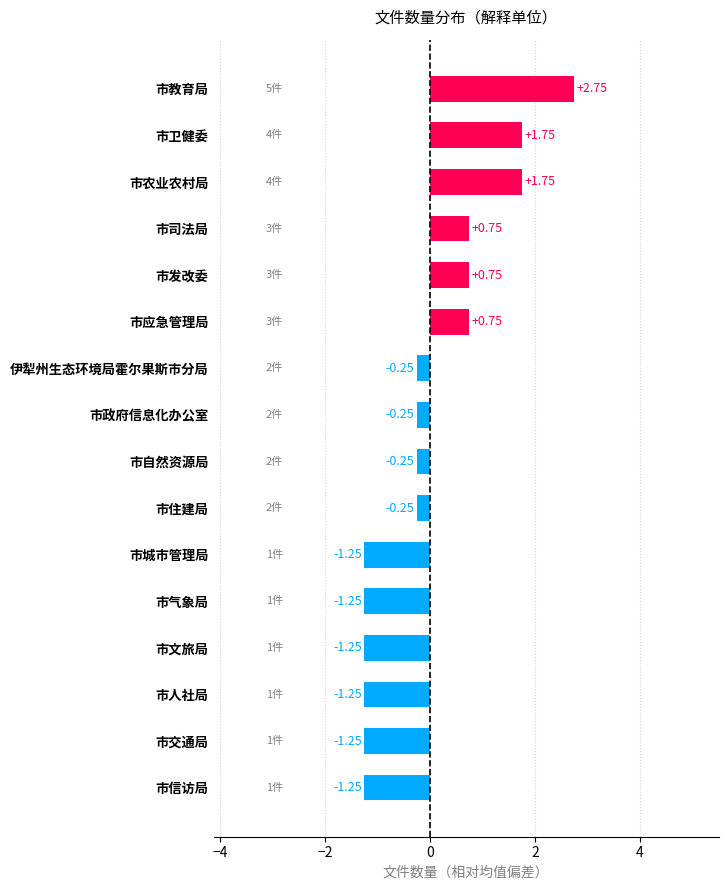

What is the sum of the values at 市司法局 and 市交通局?

-0.5